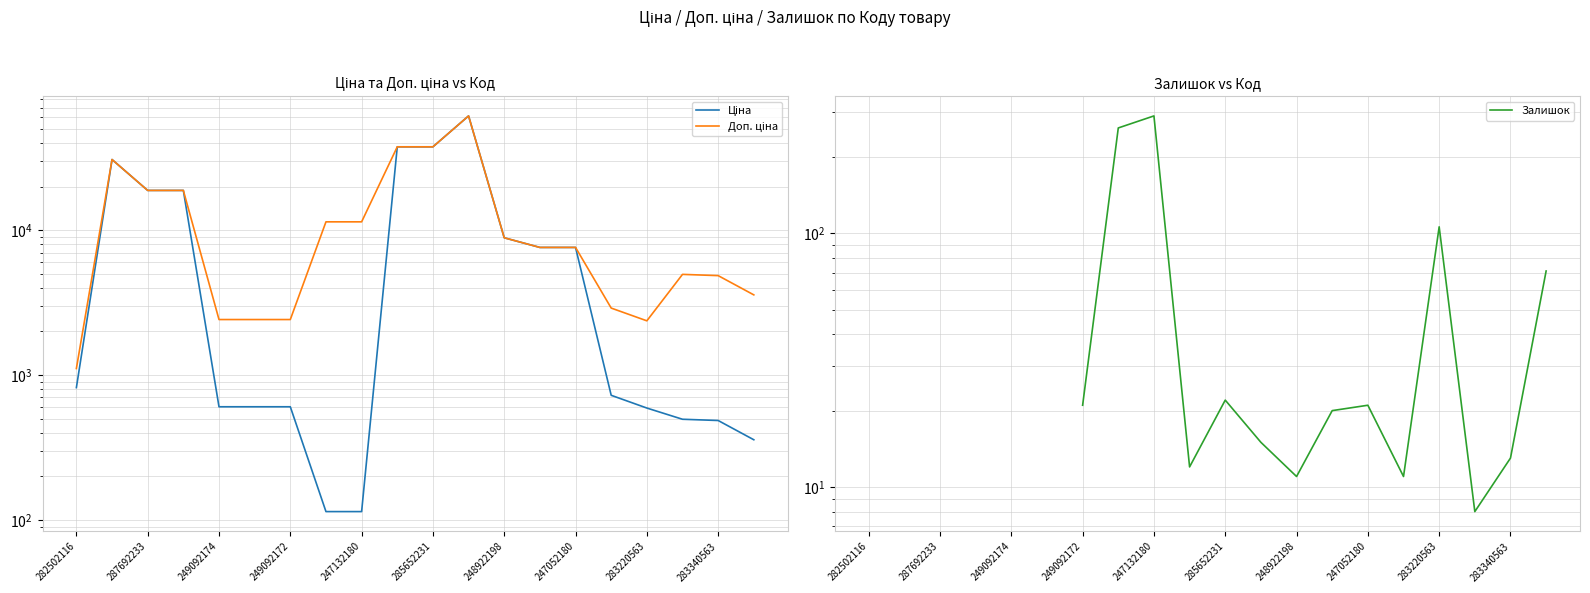

Which category has the highest value in the Ціна series?

11